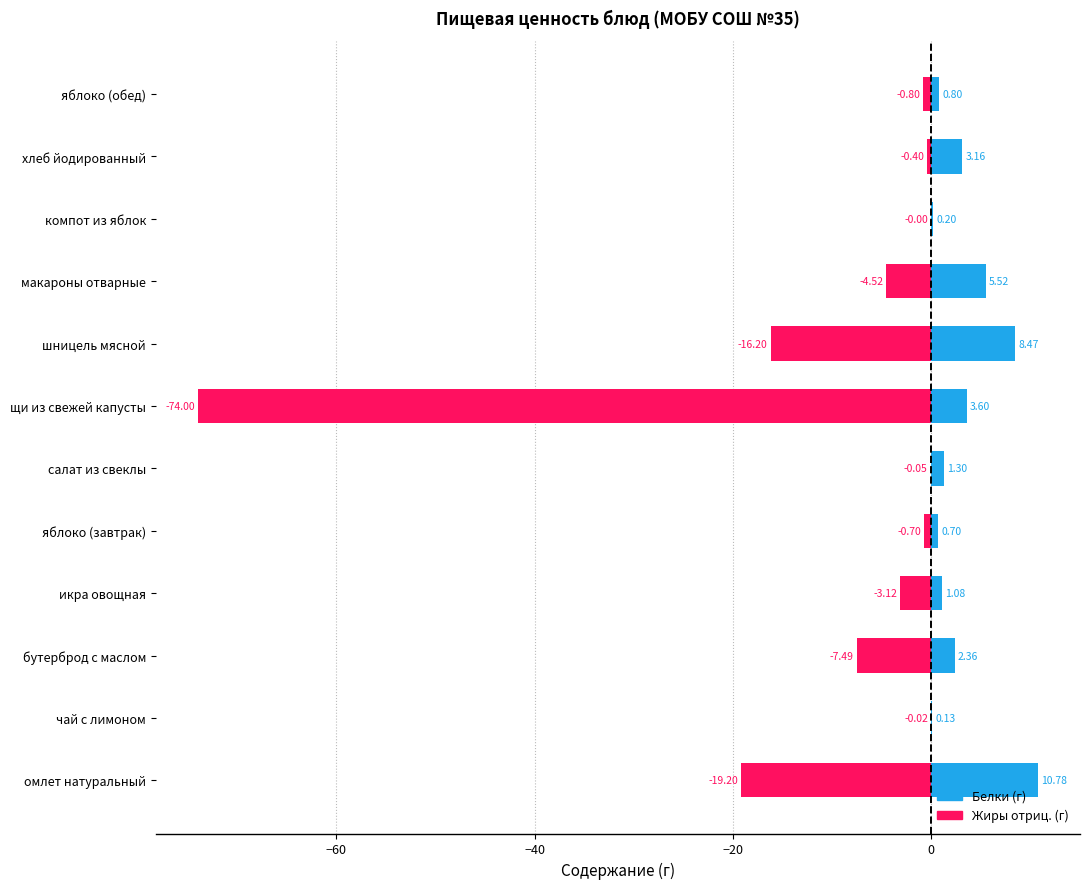

What is the value of the Жиры (отриц.) bar at the 4th from the left?

-3.1